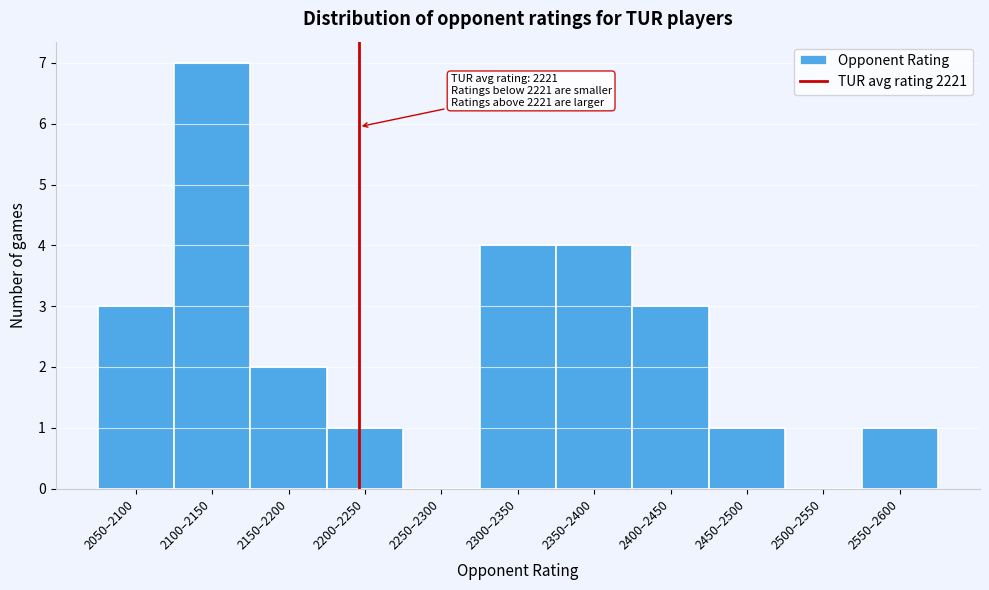

Reading left to right, list all the values displayed in this chart.

2050–2100=3	2100–2150=7	2150–2200=2	2200–2250=1	2250–2300=0	2300–2350=4	2350–2400=4	2400–2450=3	2450–2500=1	2500–2550=0	2550–2600=1